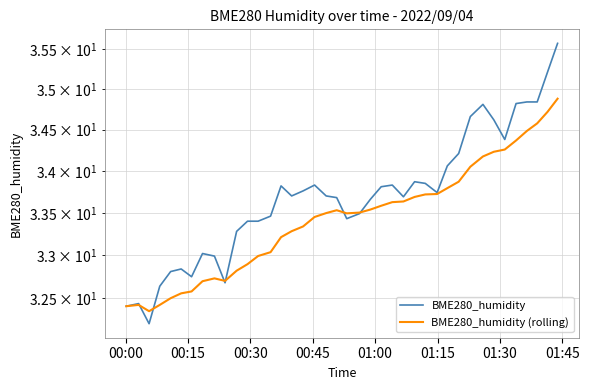

Is the value of BME280_humidity at 12 greater than the value of BME280_humidity (rolling) at 22?

No